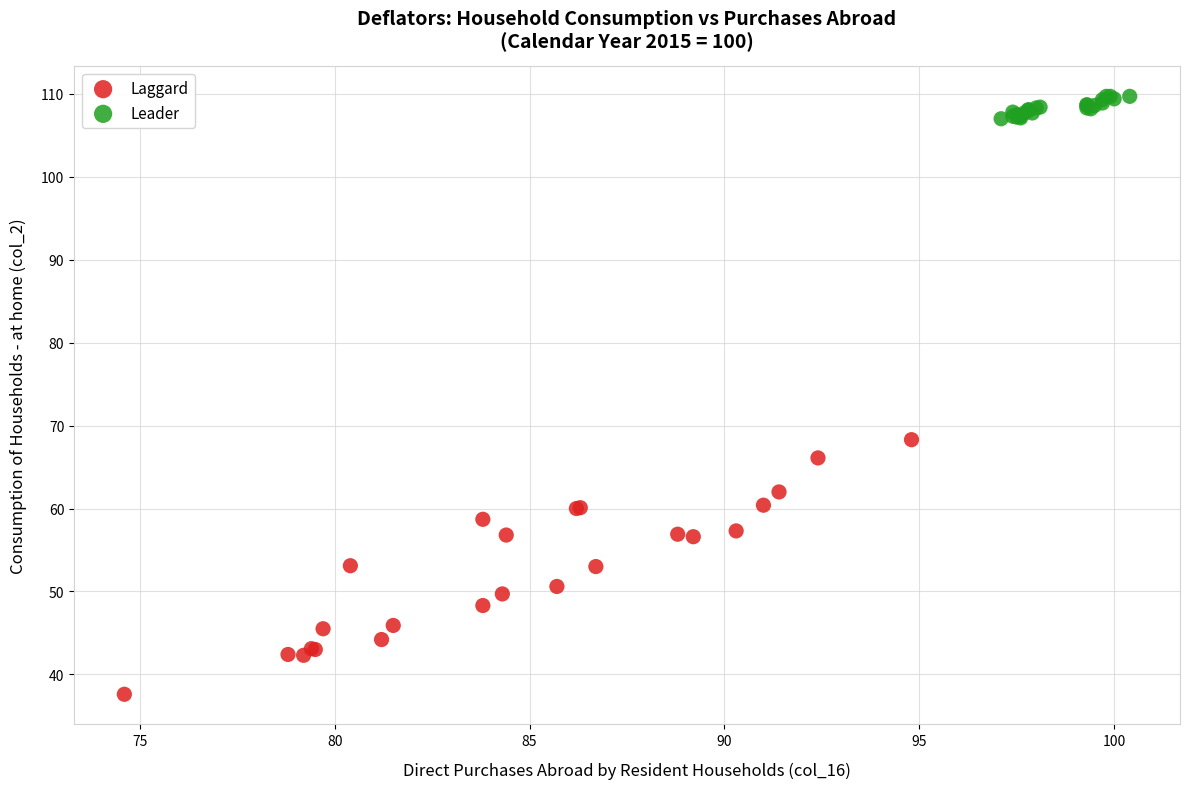

Which series contains the highest Y value?

Leader